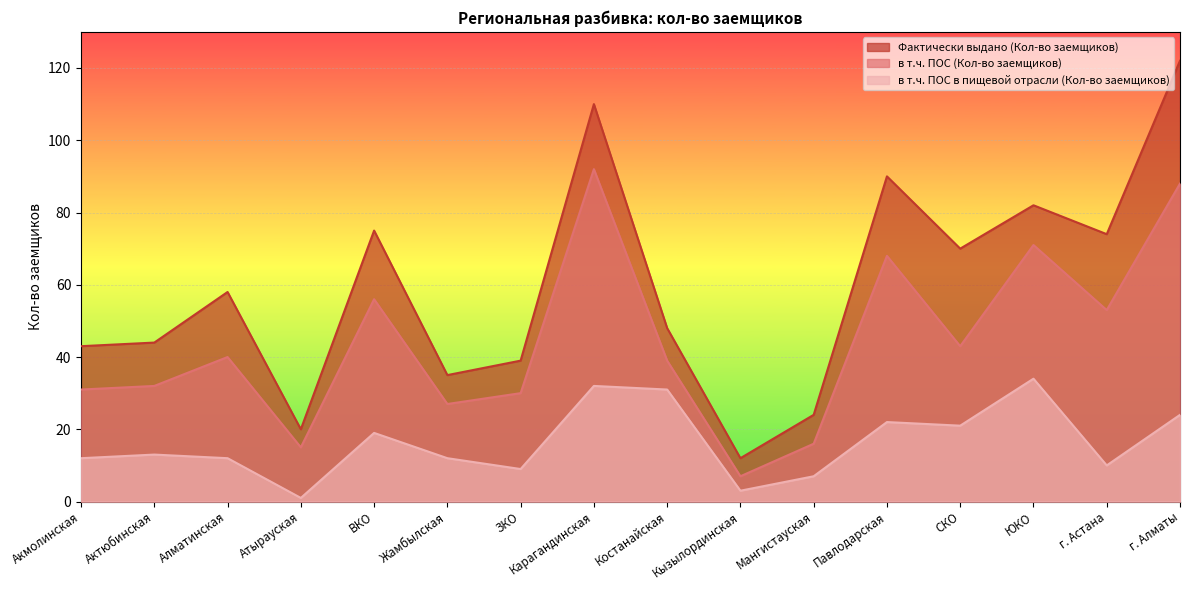

At which category does в т.ч. ПОС в пищевой отрасли (Кол-во заемщиков) reach its first local valley?

Атырауская